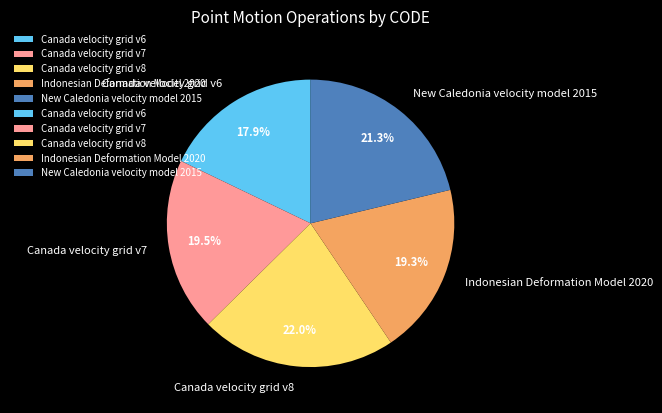

To the nearest percent, what is the combined percentage of Canada velocity grid v6 and Canada velocity grid v8?

40%